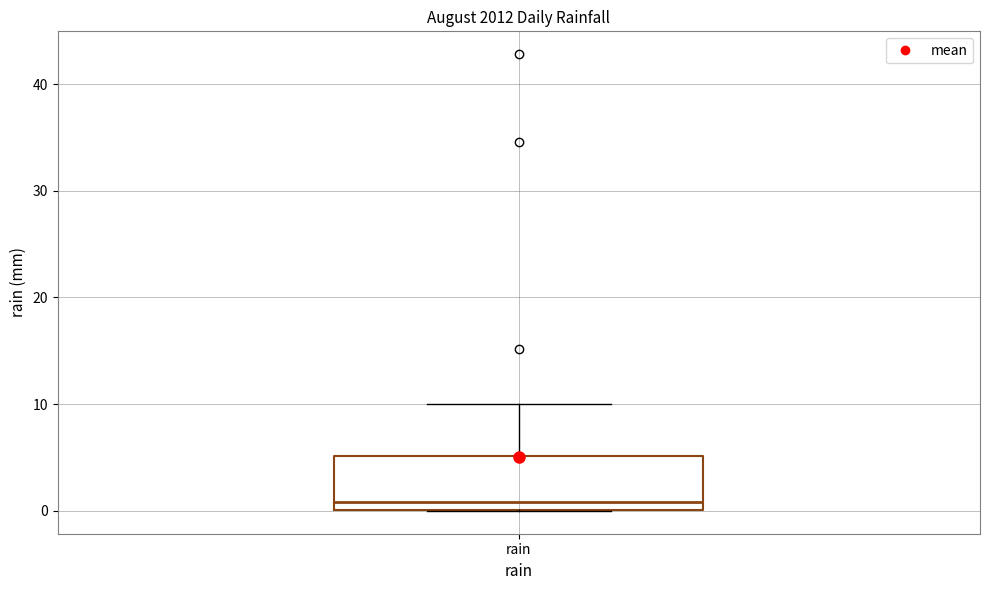

Where does the median line of the box for rain sit on the y-axis? The values are not printed on the chart, so give them approximately, as read against the axis.

1